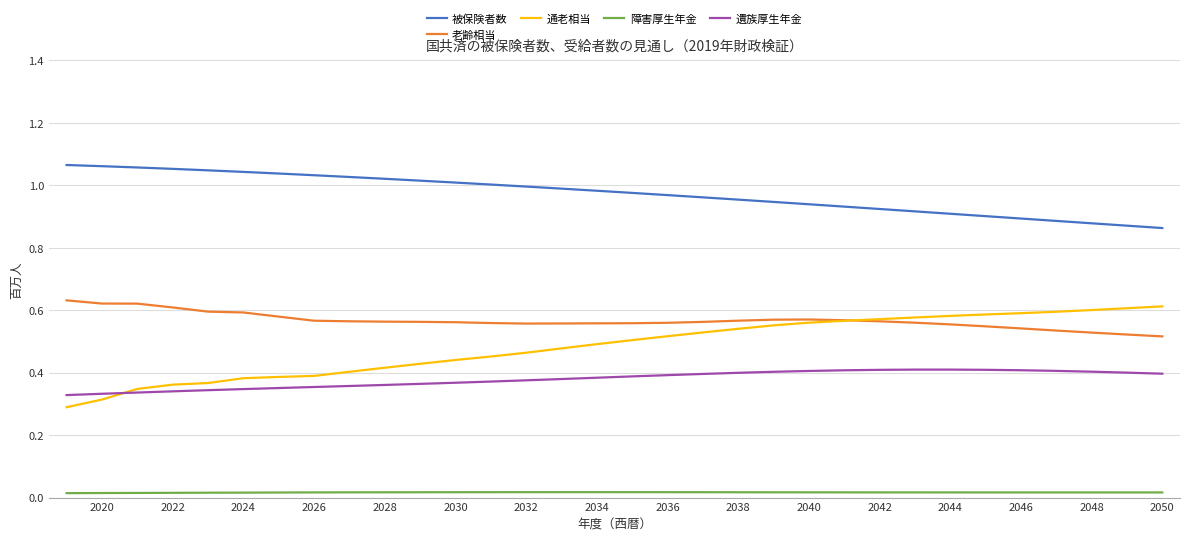

Which series has the largest range (max minus min)?

通老相当